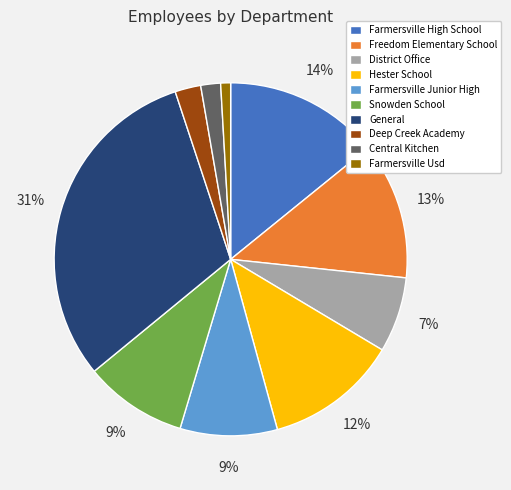

How many segments does this pie chart have?

10